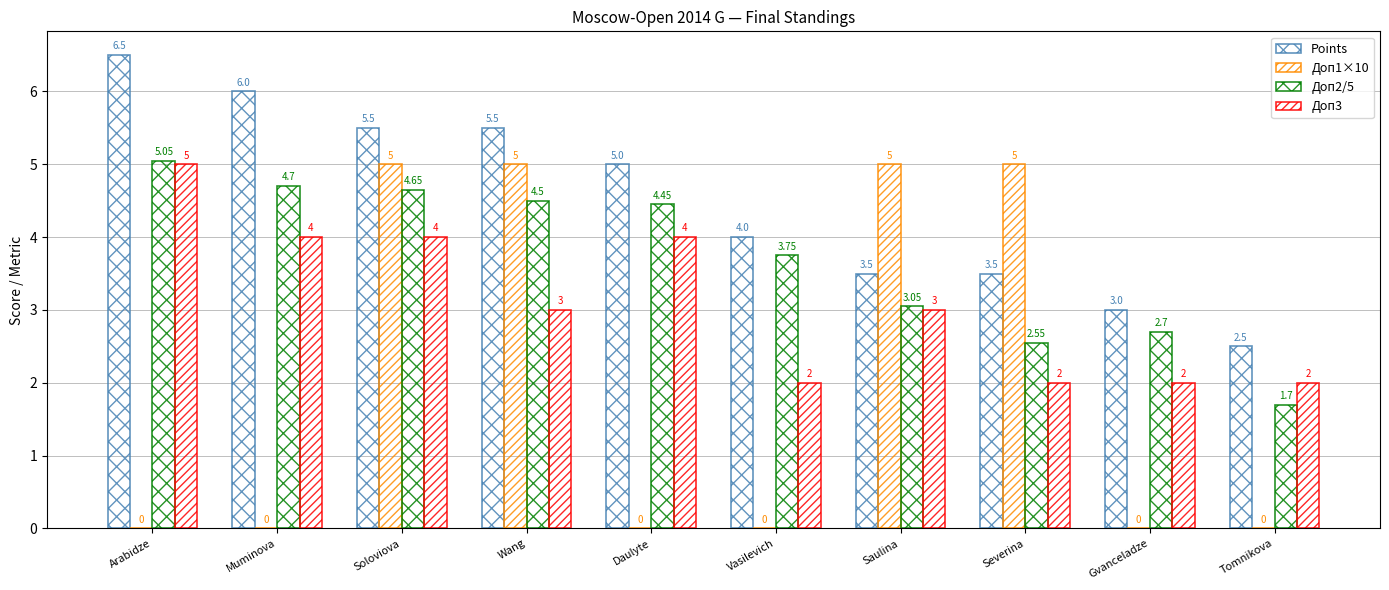

How many categories are shown in the chart?

10